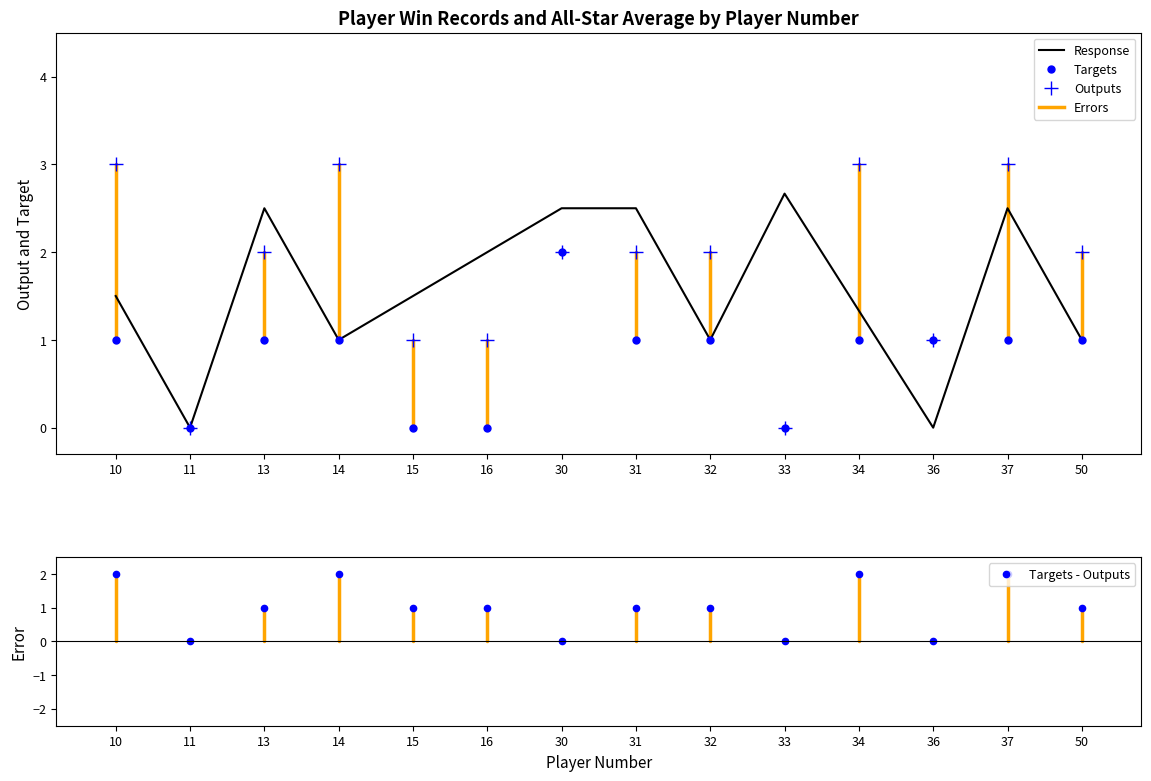

True or false: Response and Outputs intersect in this chart.

True